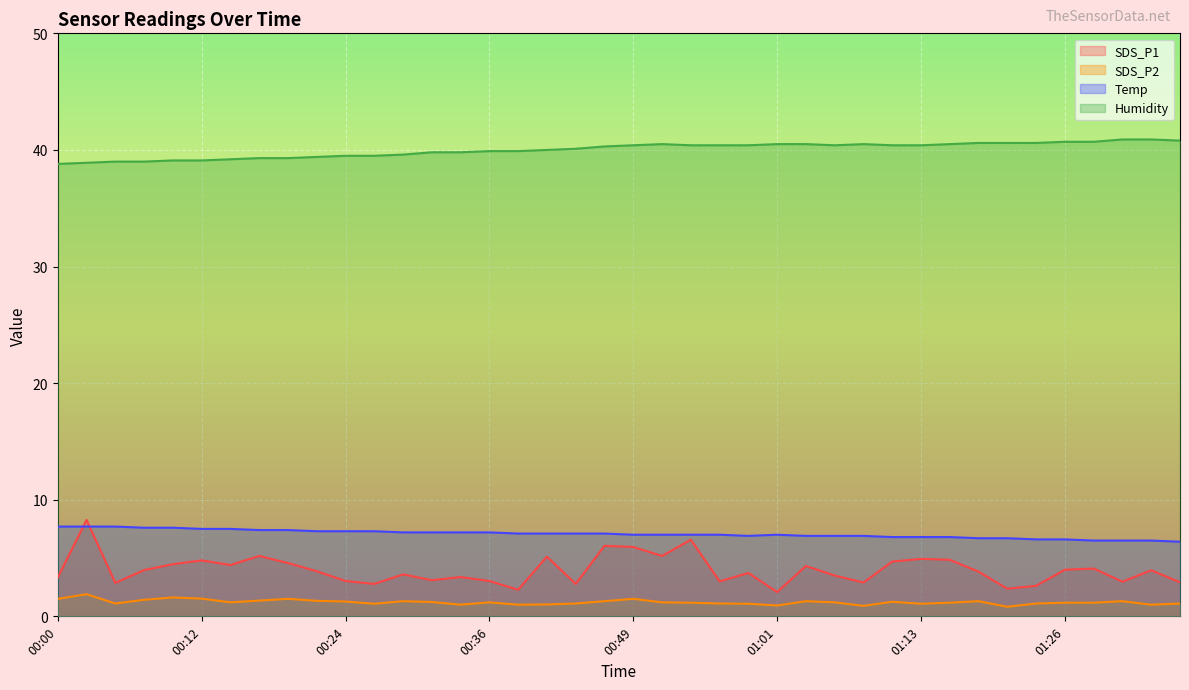

At which category does the chart reach its minimum across all series?

01:21